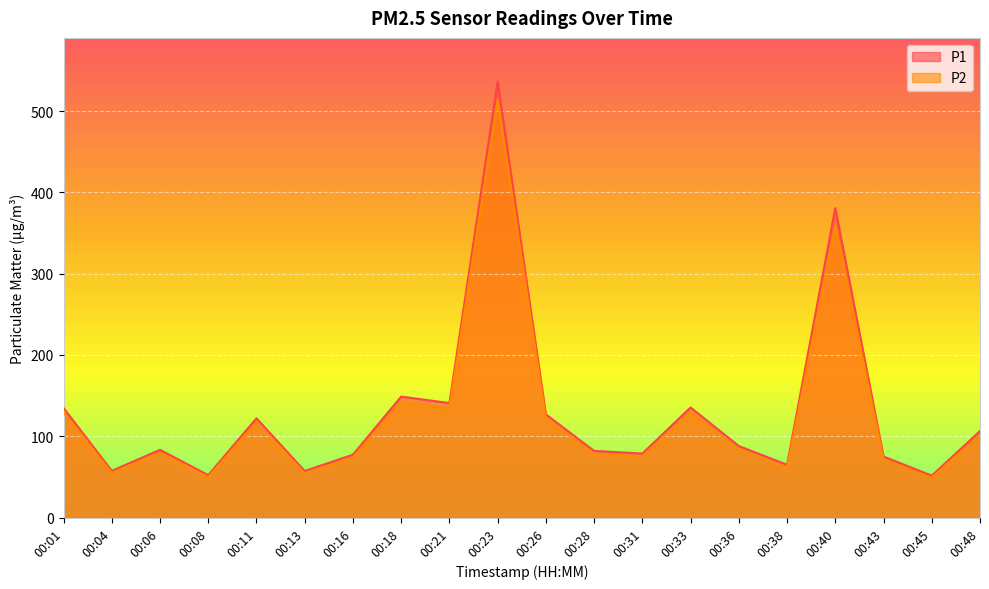

What is the value of the P2 point at the 19th from the left?

49.1